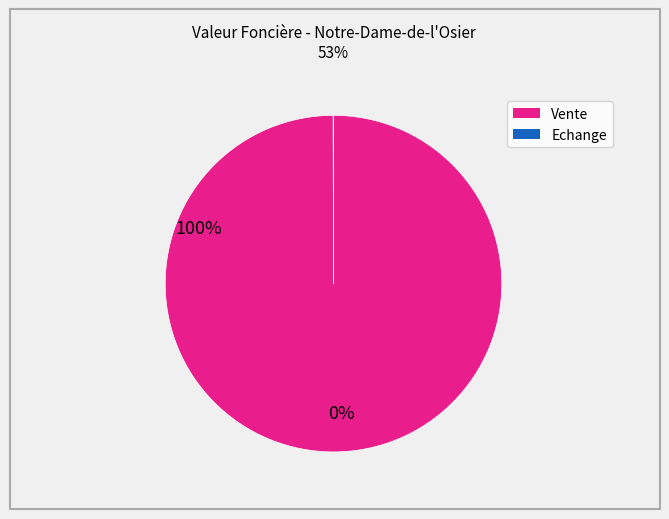

Is there a majority slice in this chart?

Yes